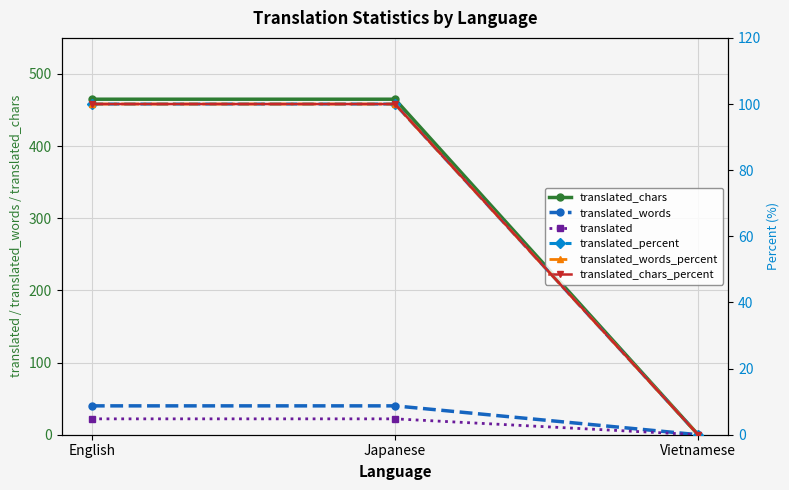

How many data points does each series have?

3